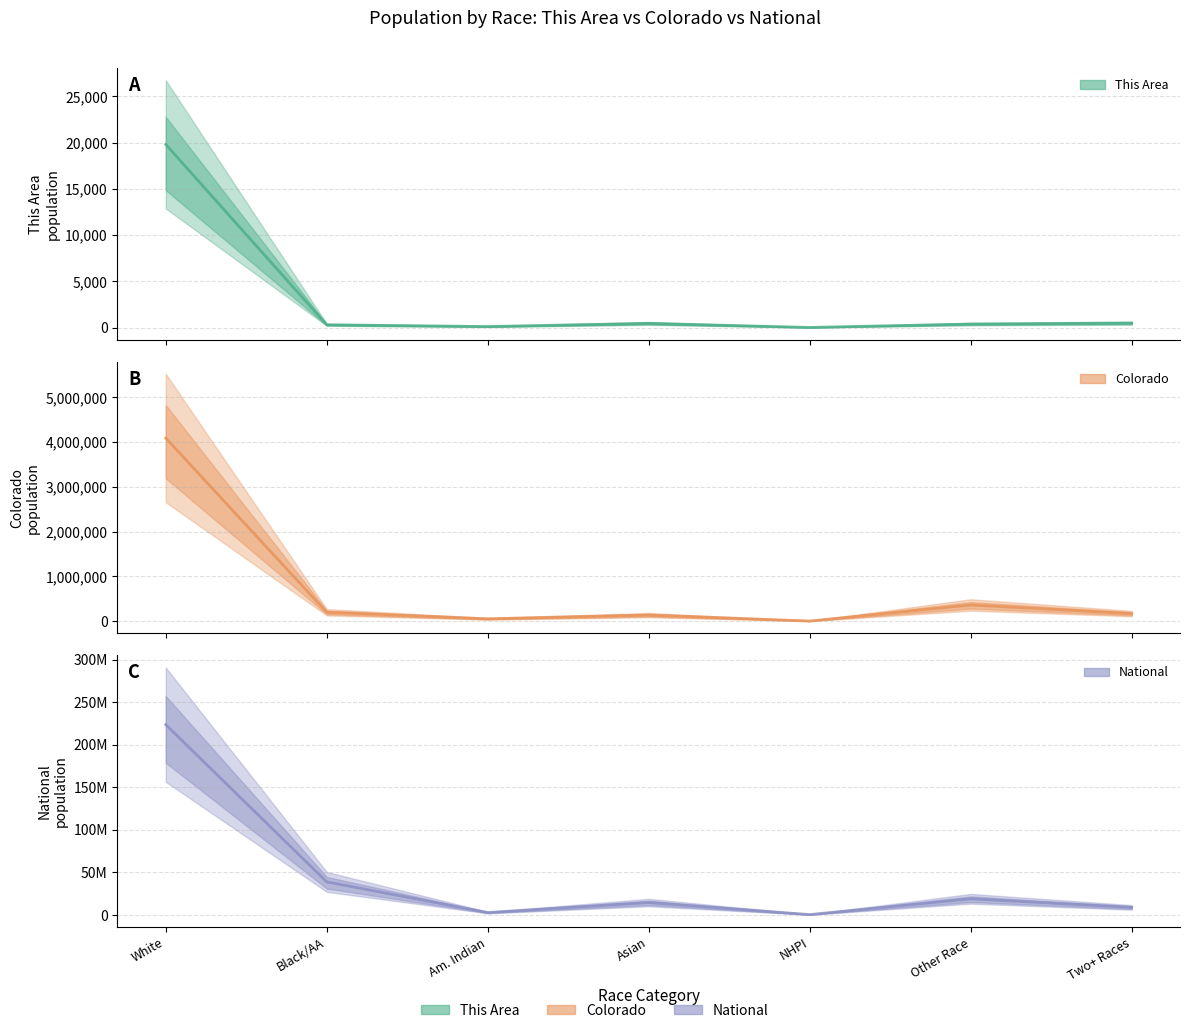

What is the sum of the Colorado values at NHPI and Asian?

145651